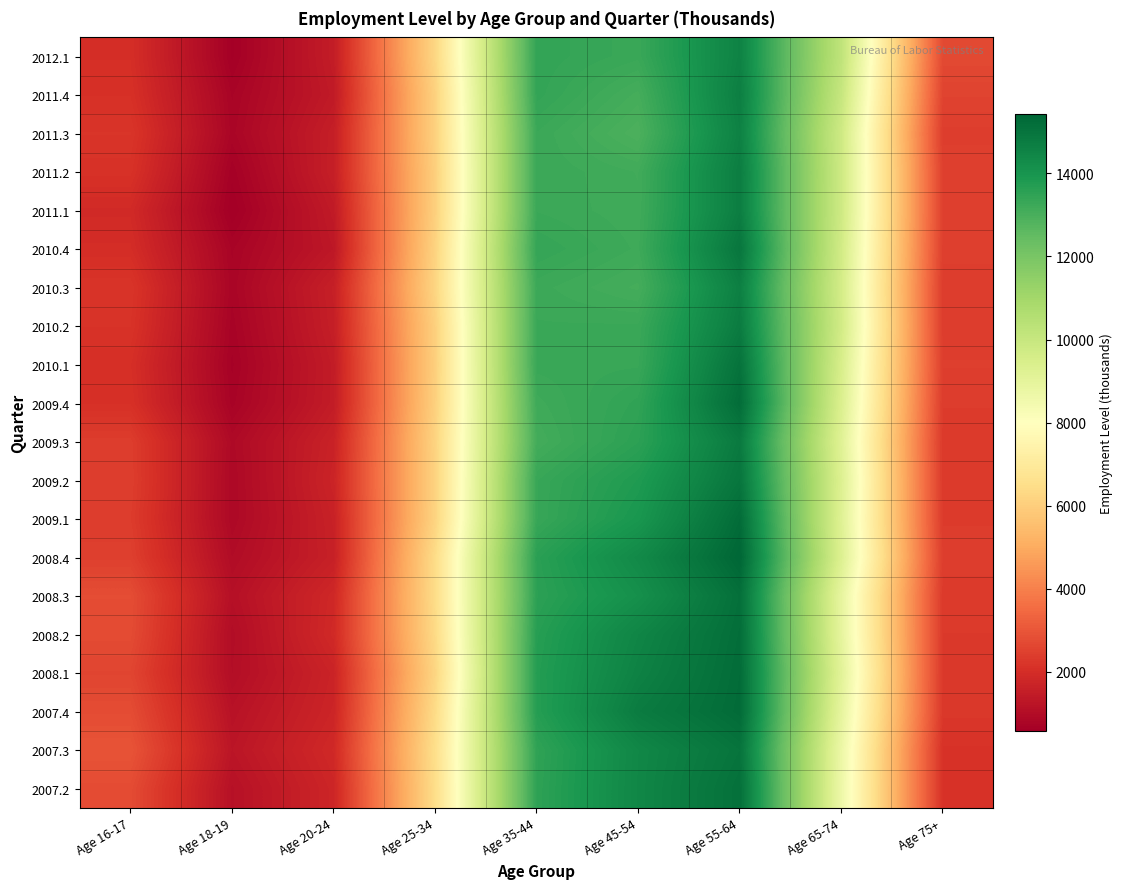

At how many categories does at least one series exceed 2216?

7